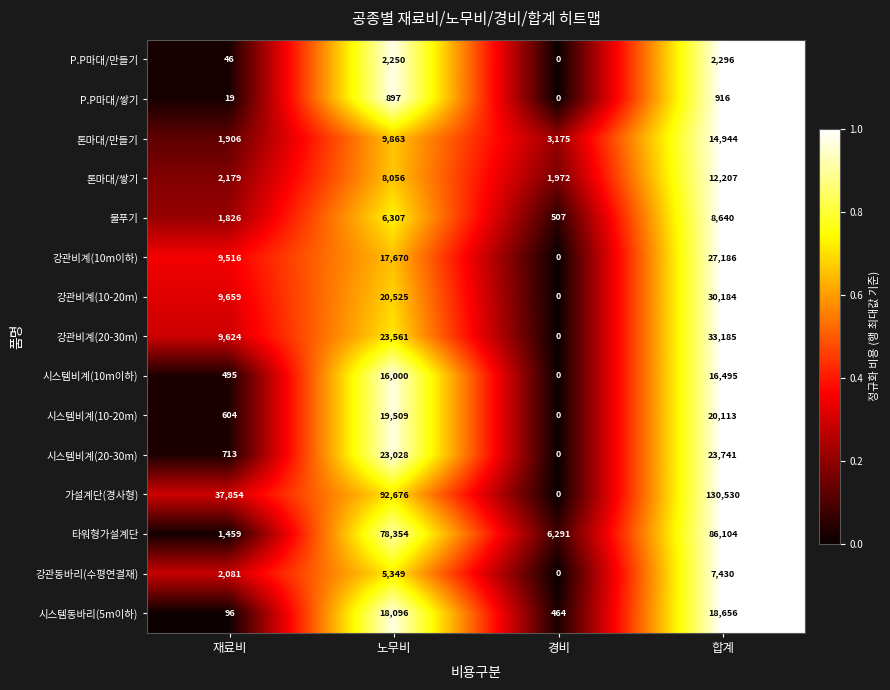

Is the value of 시스템비계(10m이하) at 합계 greater than the value of P.P마대/만들기 at 재료비?

Yes